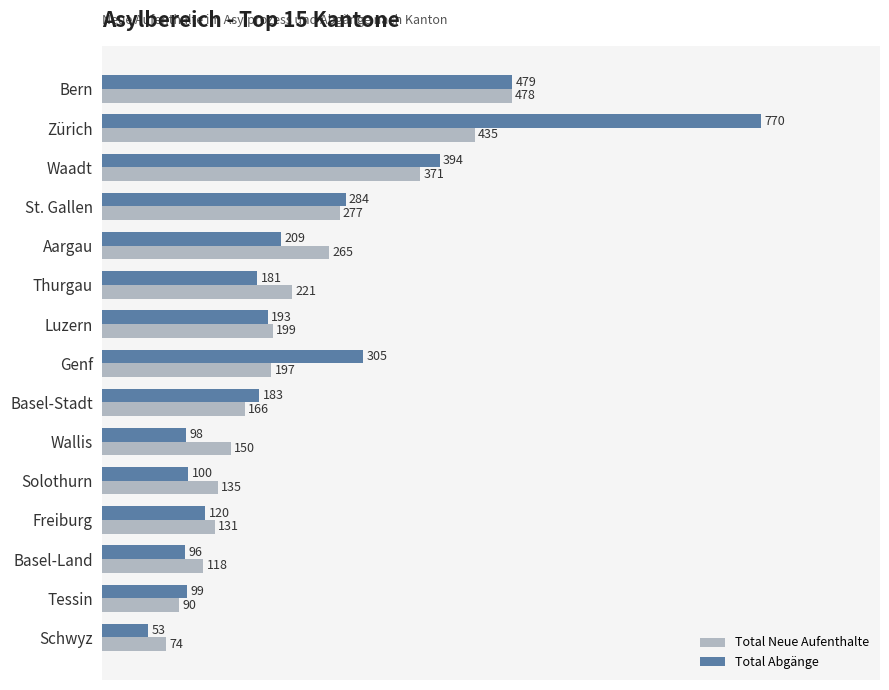

What is the sum of the Total Abgänge values at Basel-Land and Bern?

575